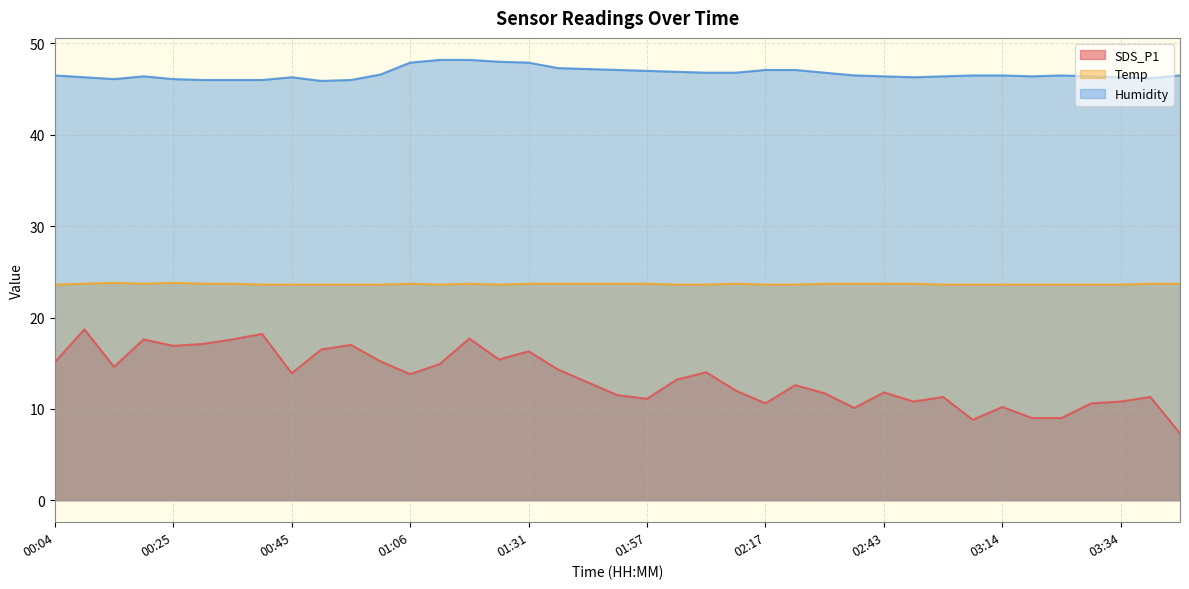

The value of SDS_P1 at 01:16 is 17.7. True or false?

True